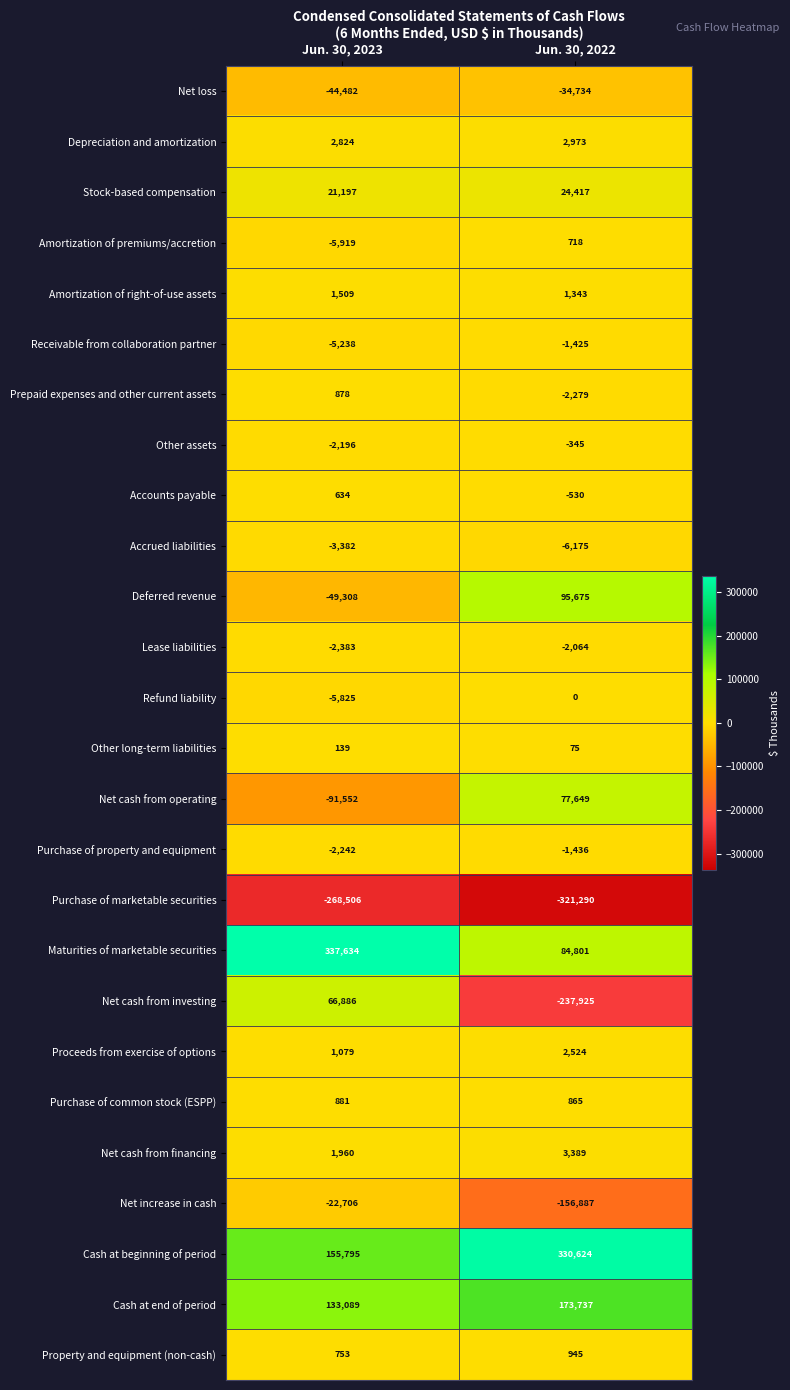

The value of Maturities of marketable securities at Jun. 30, 2022 is 119436. True or false?

False